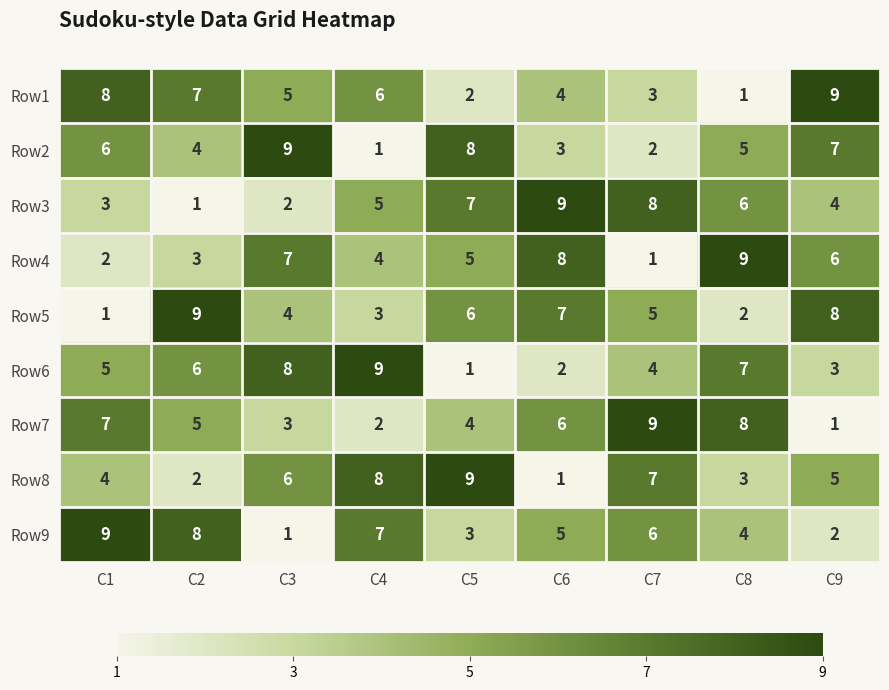

Where does the Row5 series first go above 5?

C2